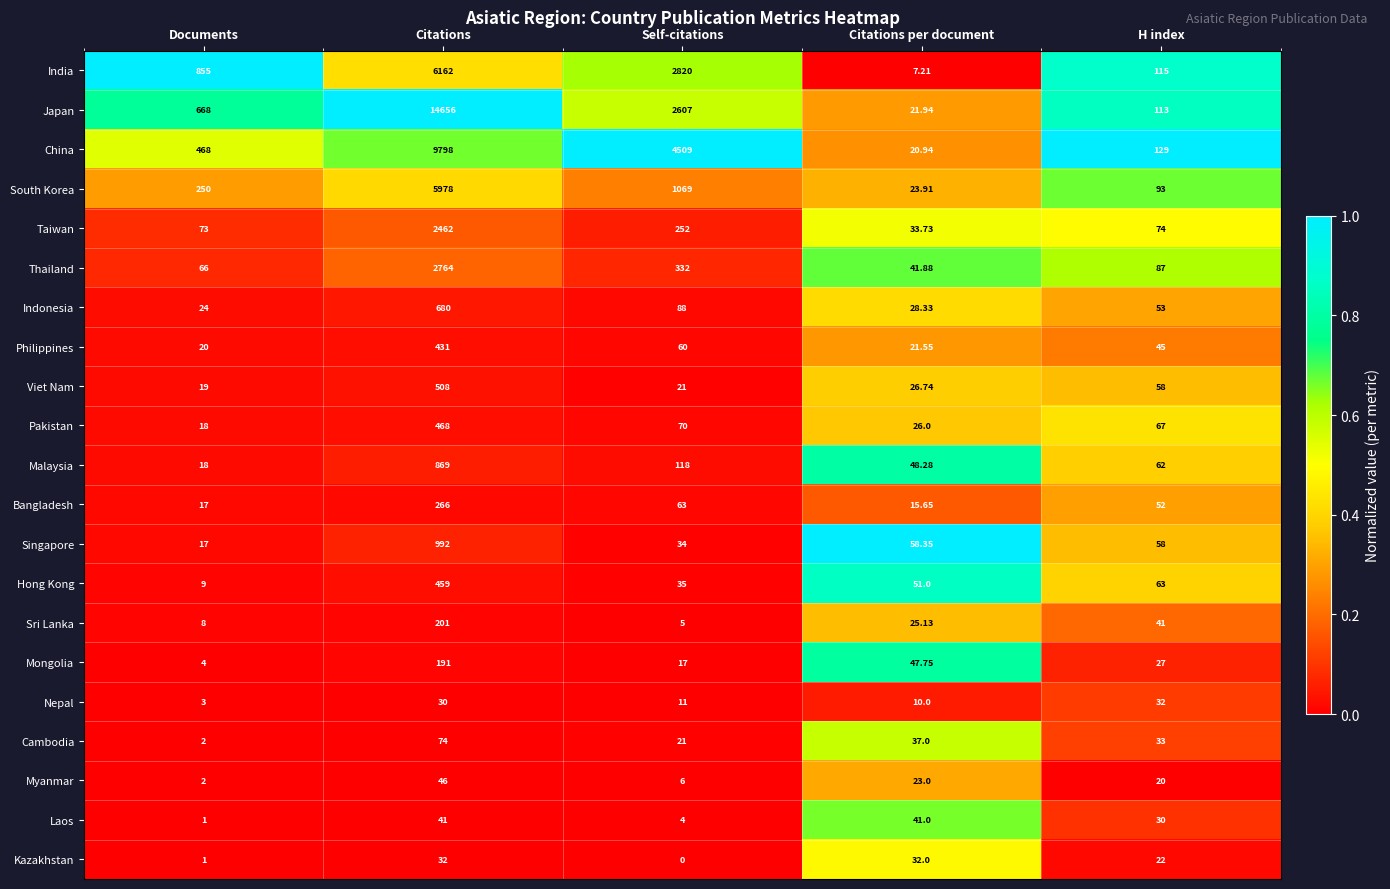

Which category has the lowest value in the Thailand series?

Citations per document